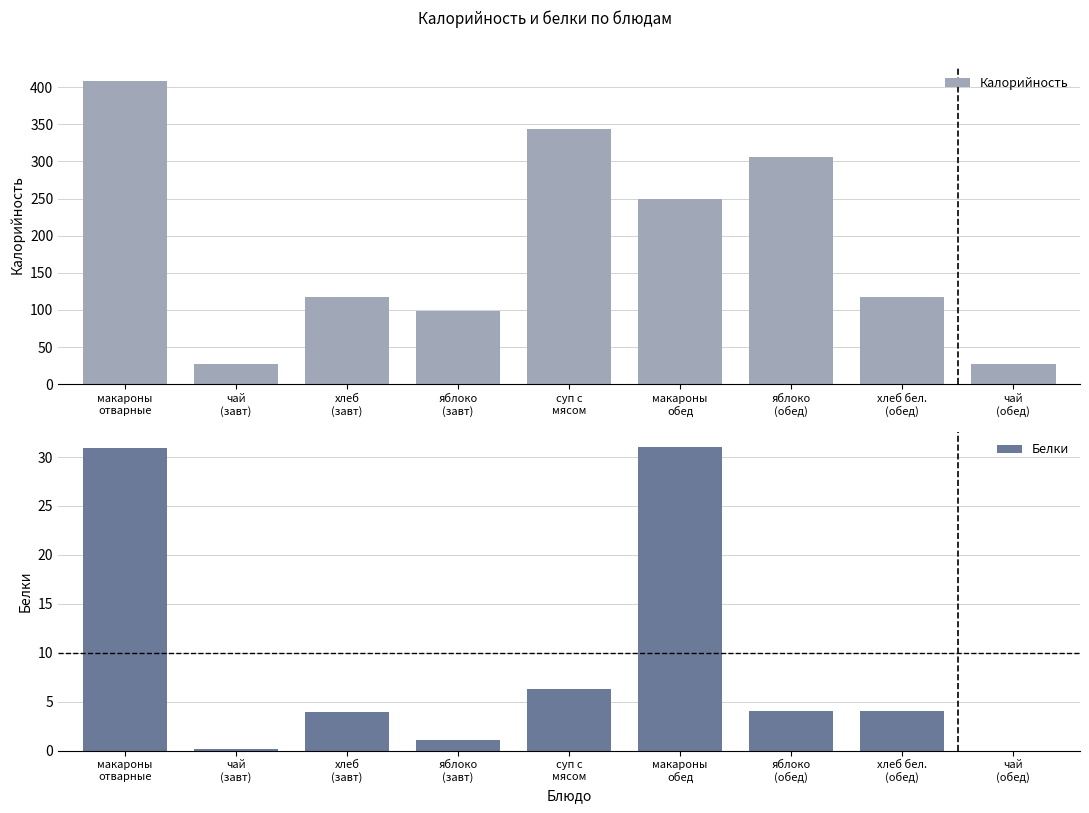

What is the label of the 2nd bar from the right?

хлеб бел.
(обед)